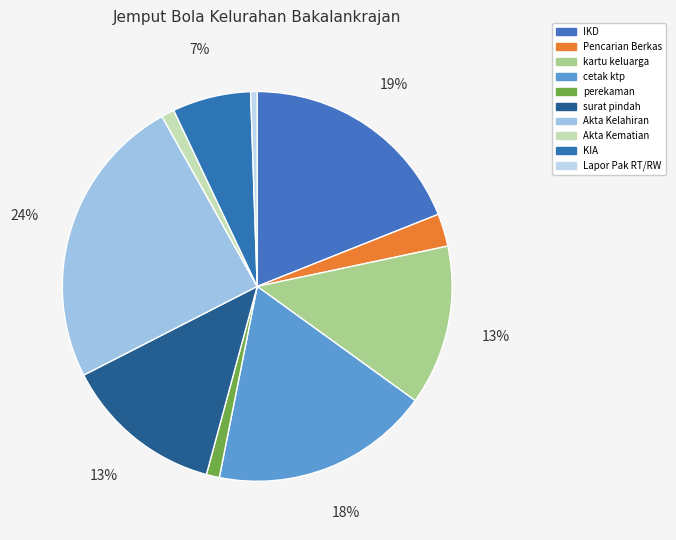

How many slices are in this pie chart?

10